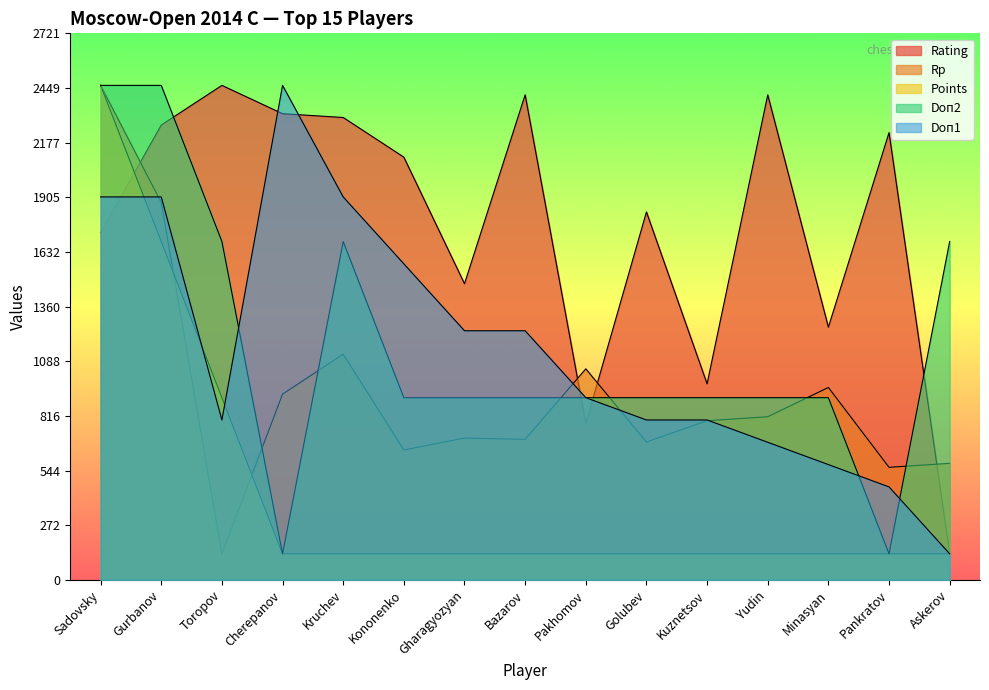

Which series has the largest range (max minus min)?

Rating